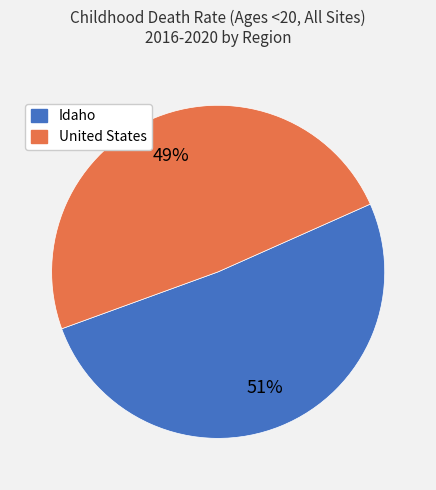

Combined, do United States and Idaho account for over 50%?

Yes